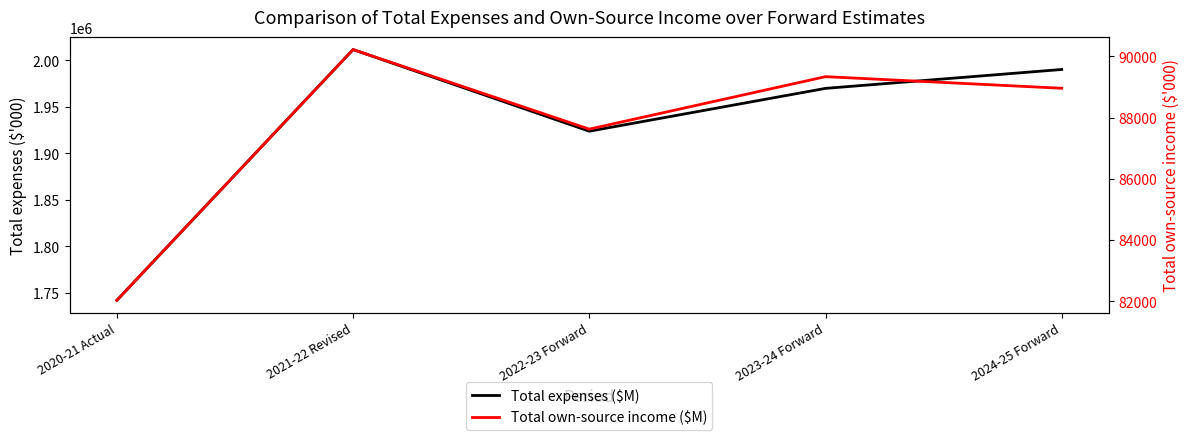

What is the value of the Total own-source income ($M) point at the 2nd from the left?

90221